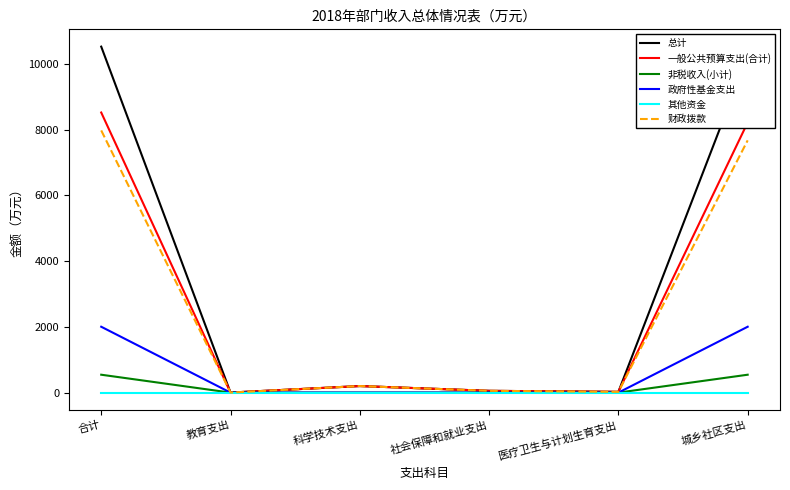

At which category is the sum across all series the highest?

合计